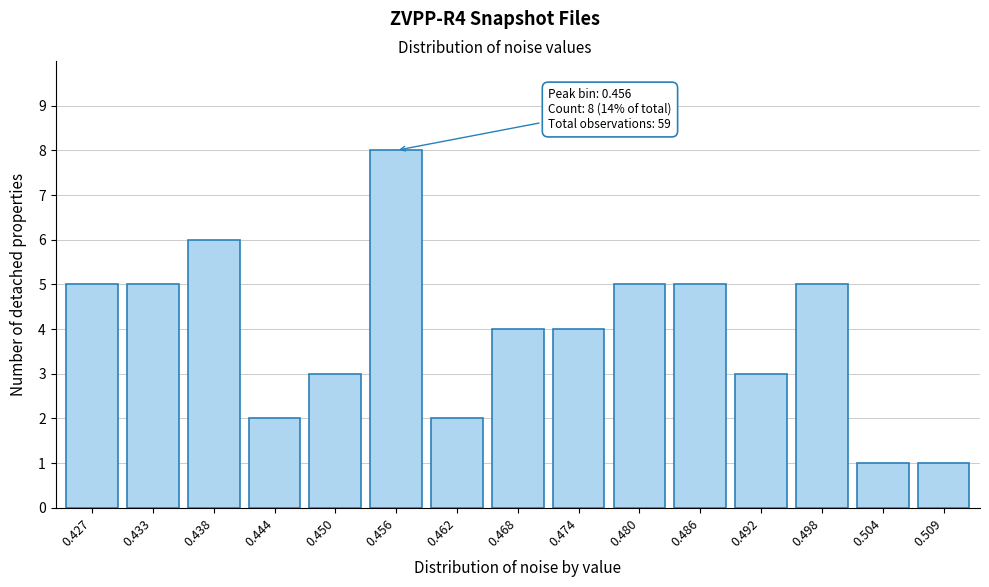

Reading left to right, list all the values displayed in this chart.

5	5	6	2	3	8	2	4	4	5	5	3	5	1	1